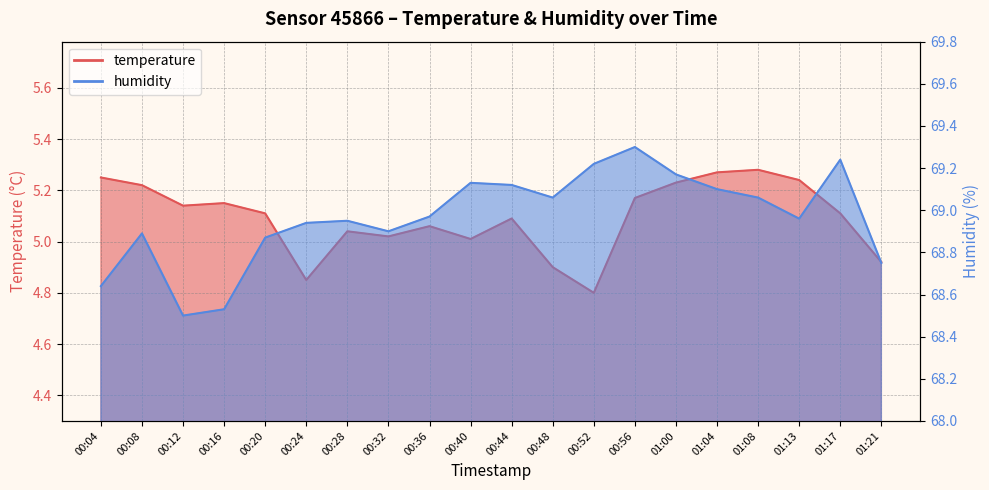

List the series in order of their peak value, lowest first.

temperature, humidity